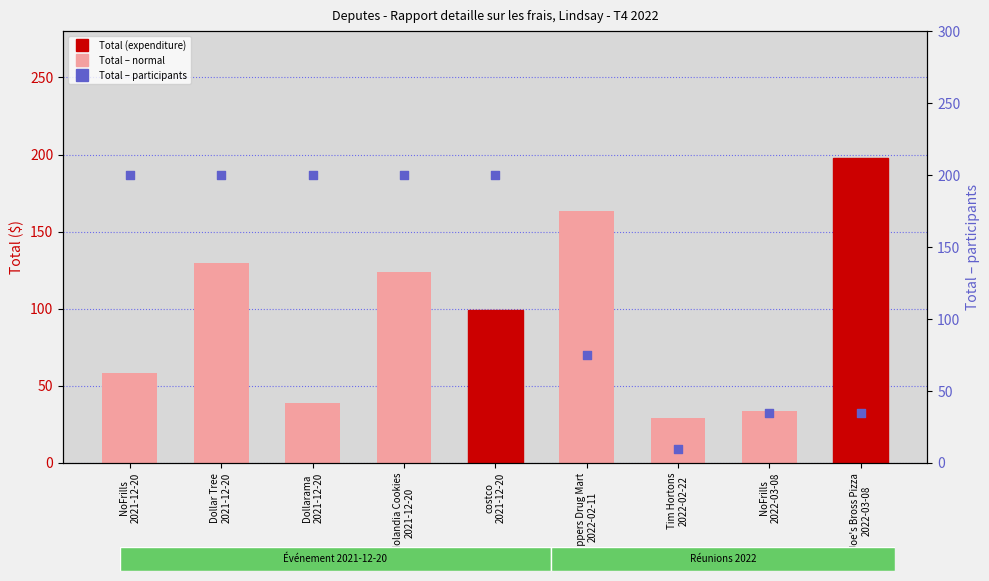

Which series has the largest total across all categories?

Total – participants